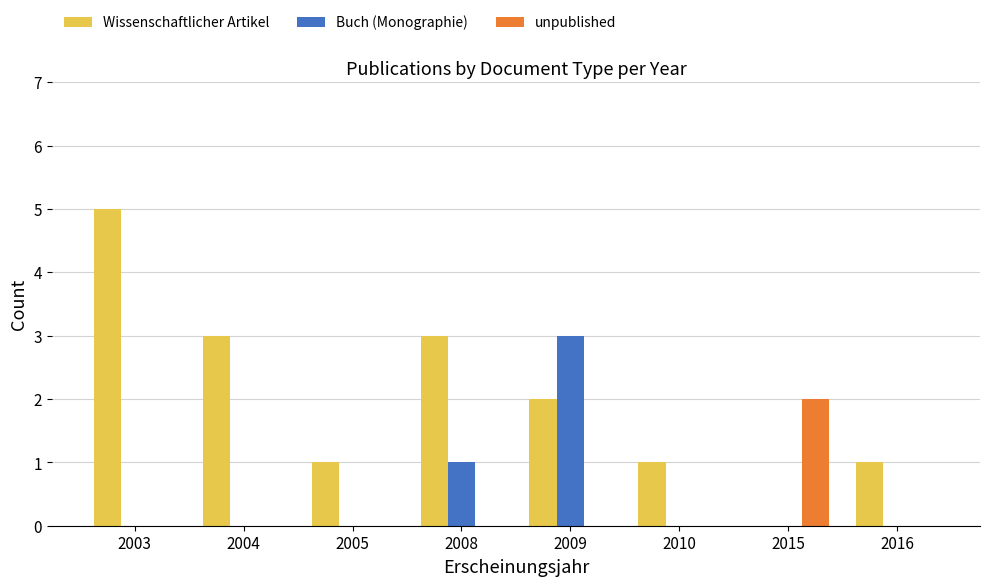

How many groups of bars are there?

8